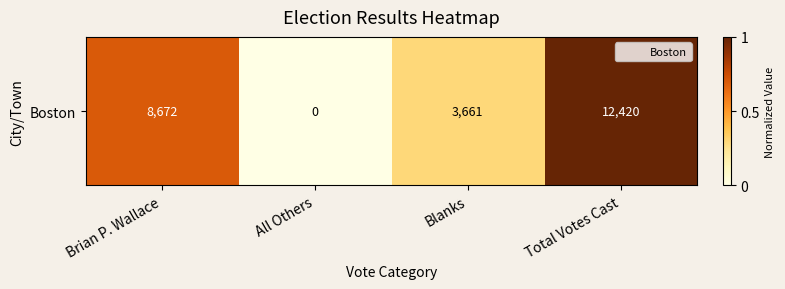

How many positive values are there?

3